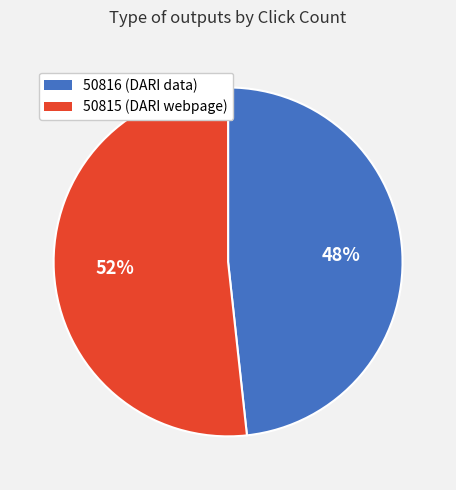

The 50816 slice represents 48% of the pie. True or false?

True